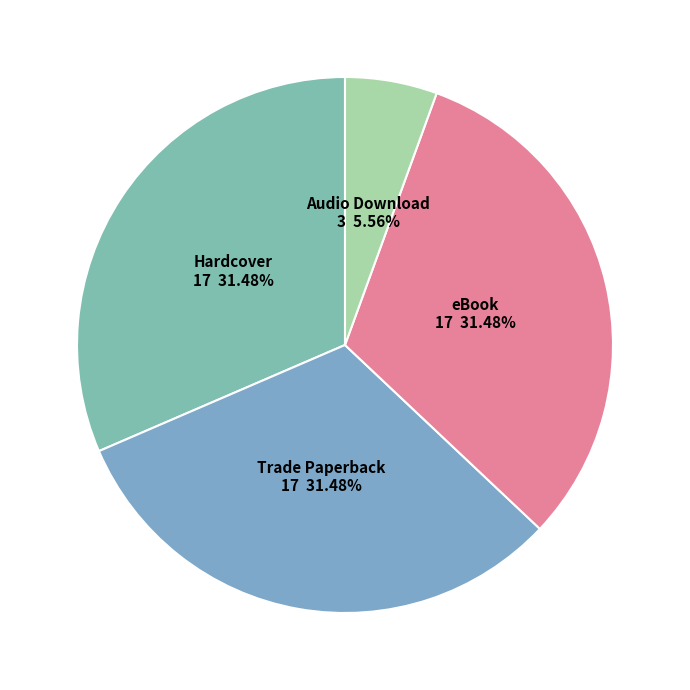

What is the smallest slice in the pie chart?

Audio Download